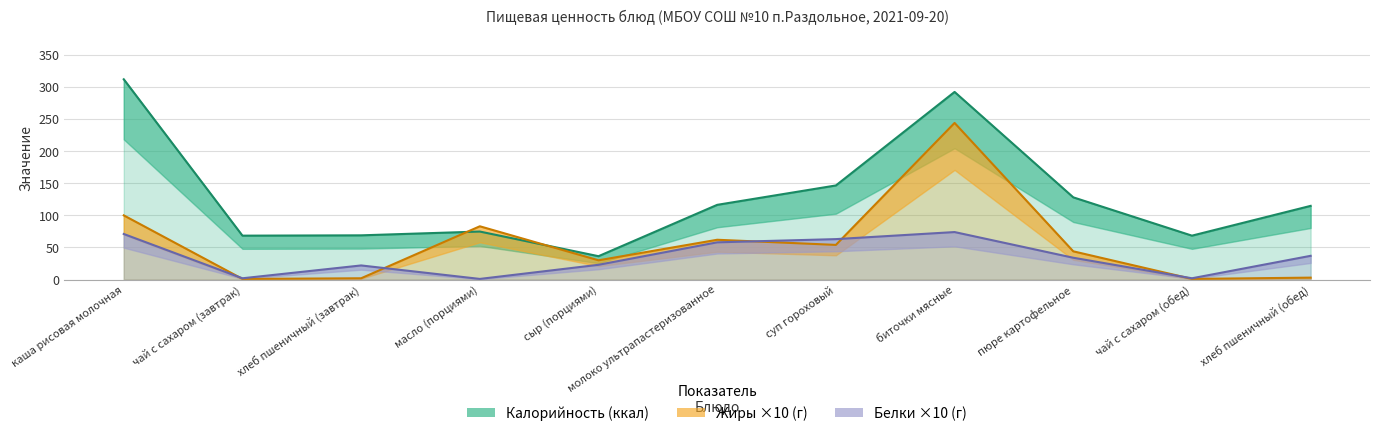

What is the average value of the Калорийность series?

129.7